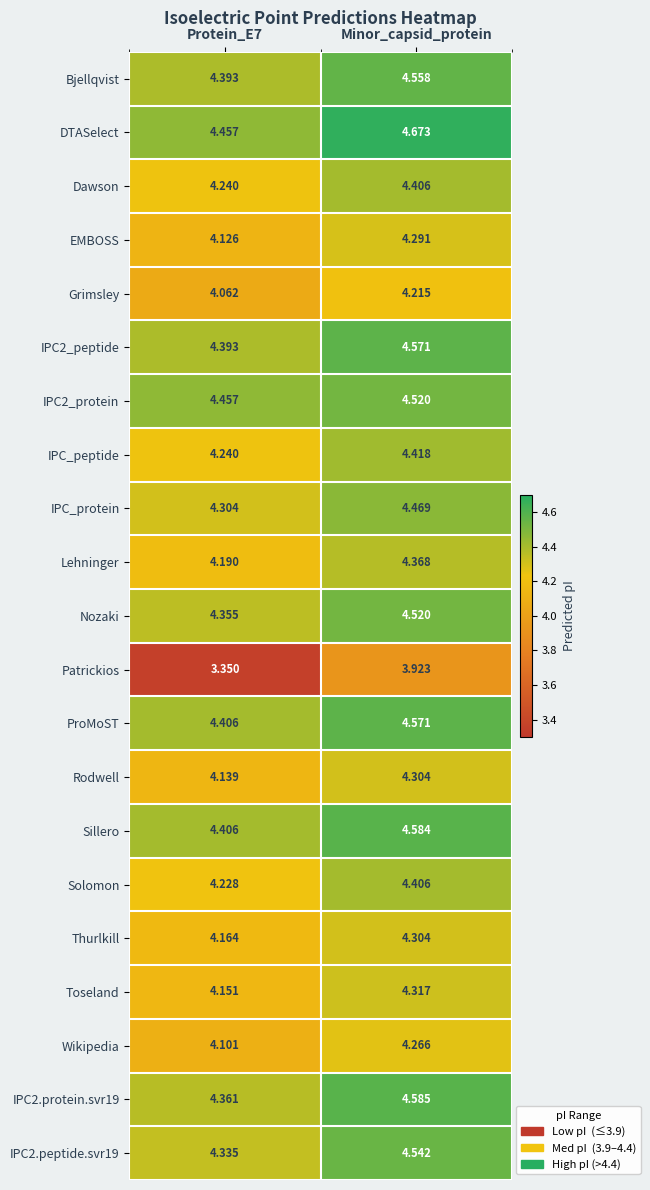

Is the value of EMBOSS at Minor_capsid_protein greater than the value of Toseland at Protein_E7?

Yes